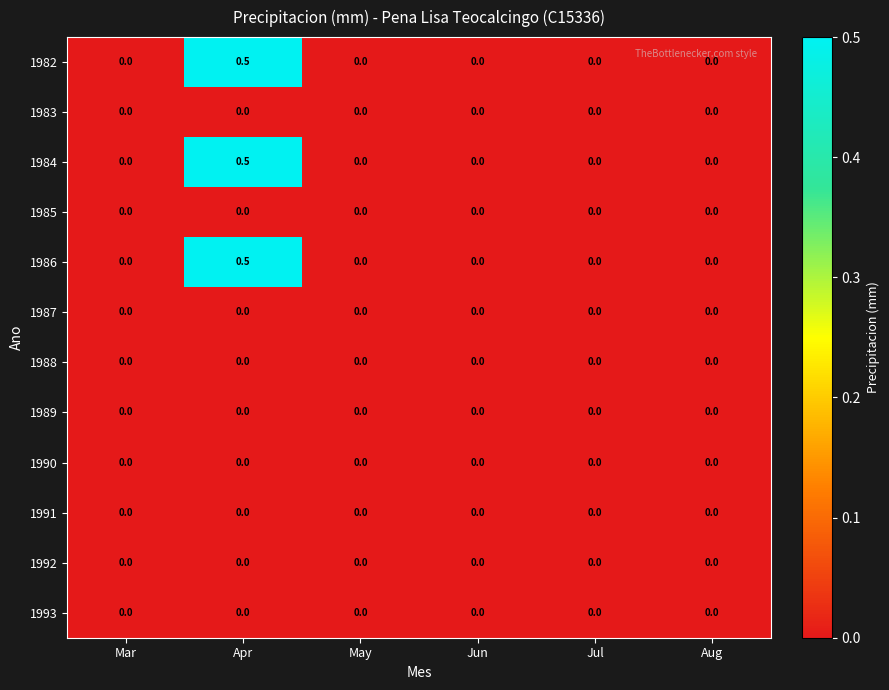

The value of 1984 at Jul is 0.0. True or false?

True